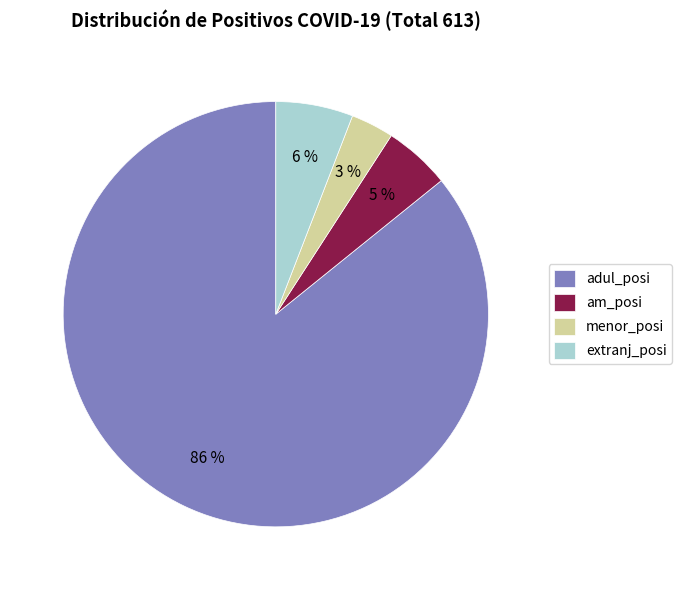

How many segments does this pie chart have?

4